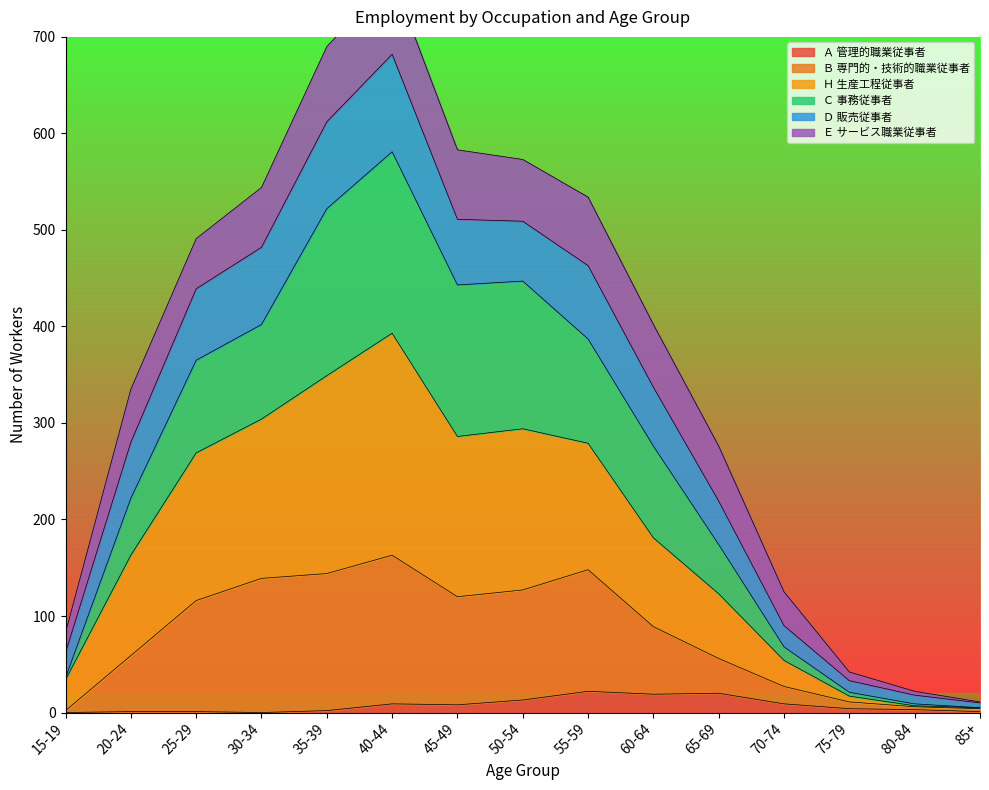

True or false: Ａ 管理的職業従事者 has a value of 0 at 15-19.

True